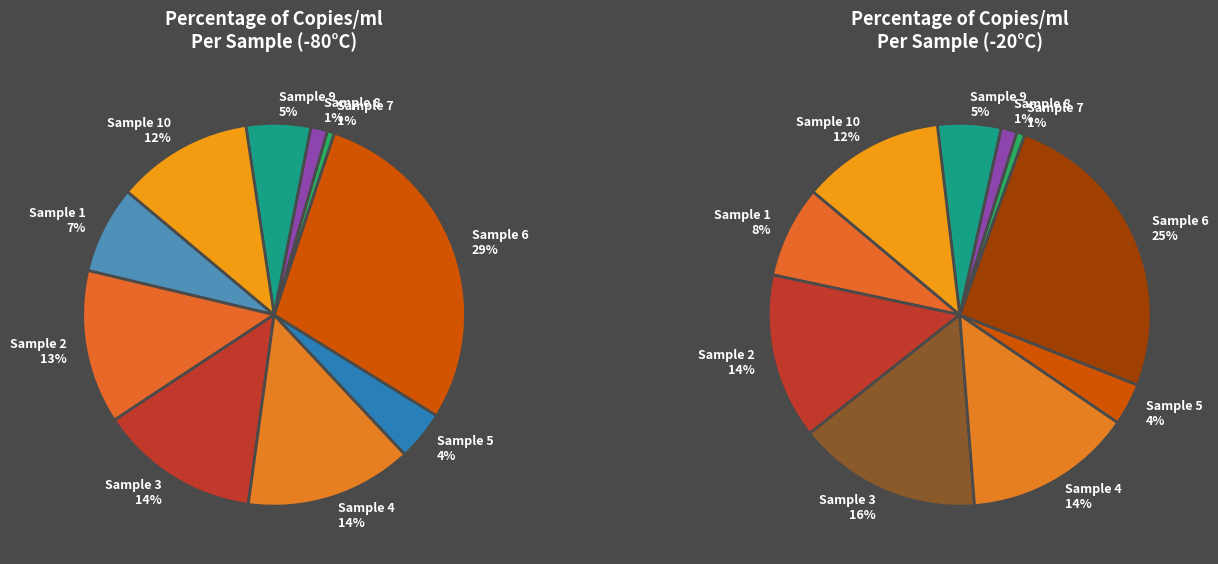

To the nearest percent, what is the combined percentage of Sample 10 and Sample 2?

25%